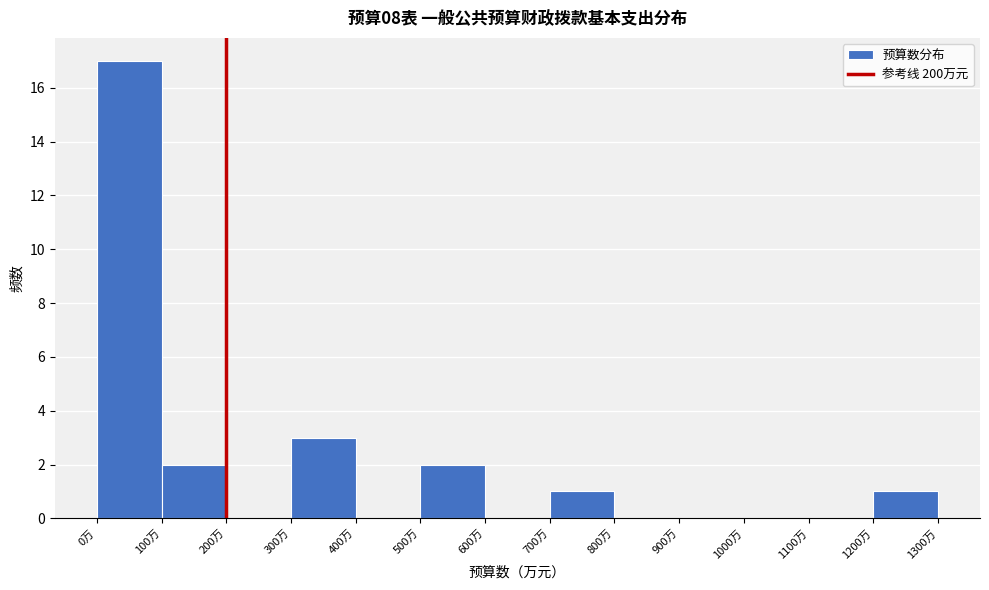

How tall is the bar that spans 300 to 400 on the x-axis? The values are not printed on the chart, so give them approximately, as read against the axis.

3